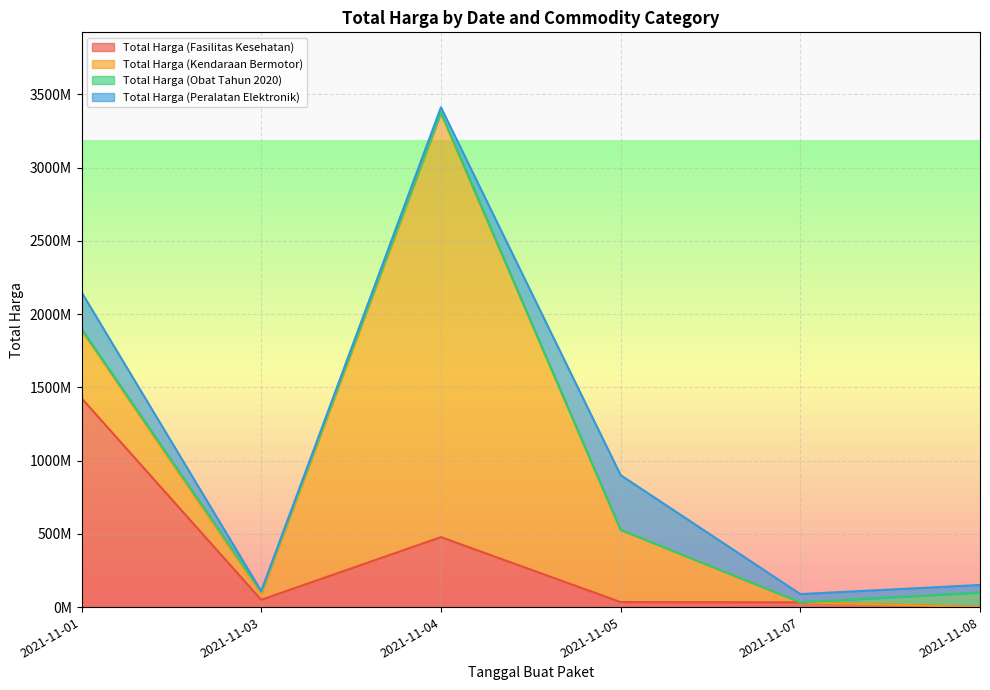

What is the difference between the highest and lowest values at 2021-11-03?

45380040